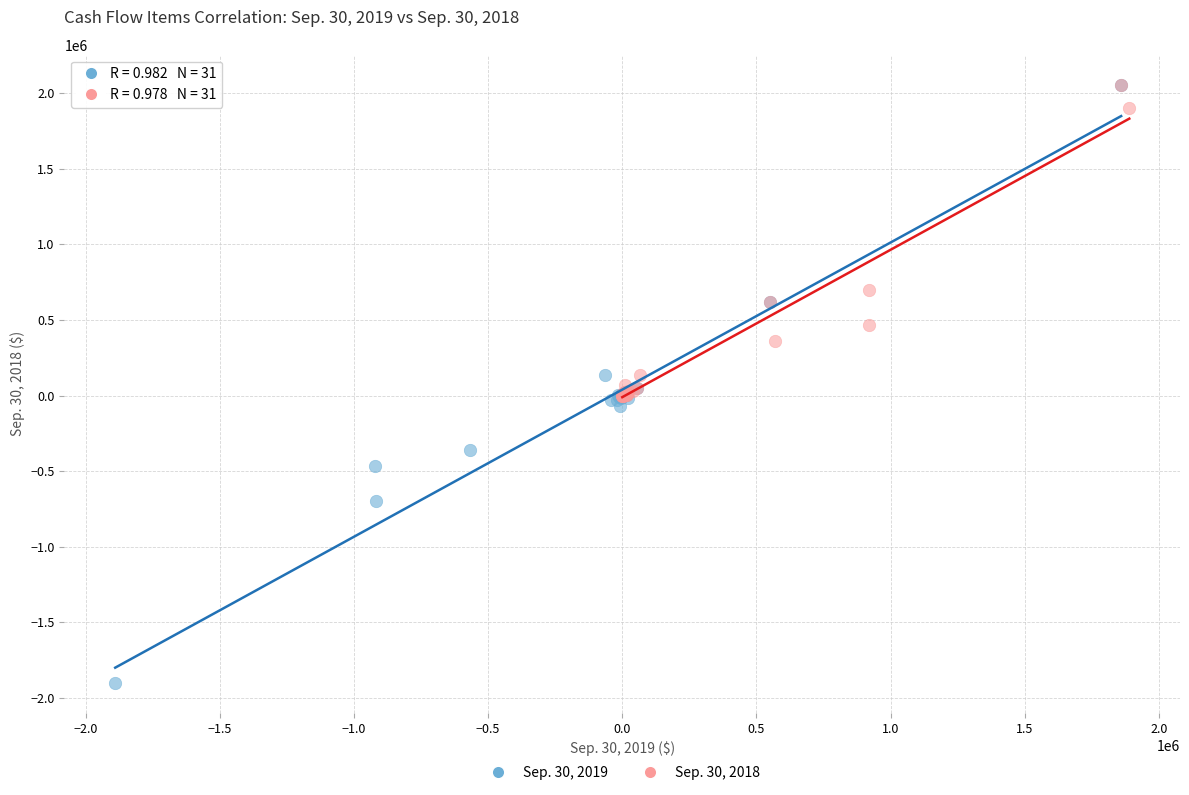

Which series has the widest spread of Y values?

Sep. 30, 2019